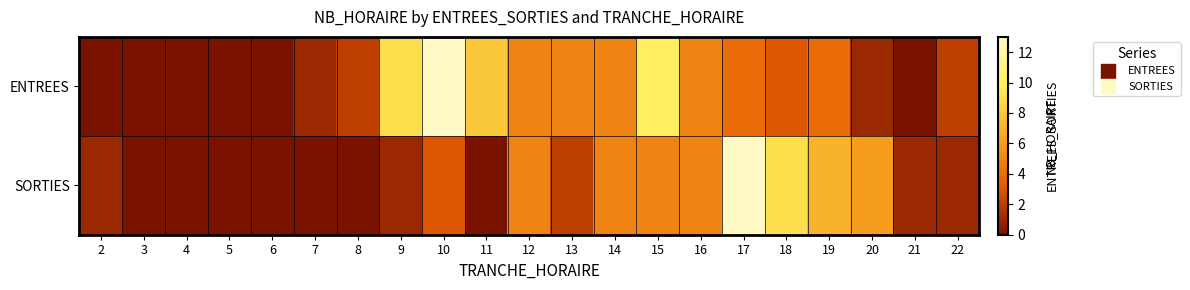

How many series are shown in this chart?

2